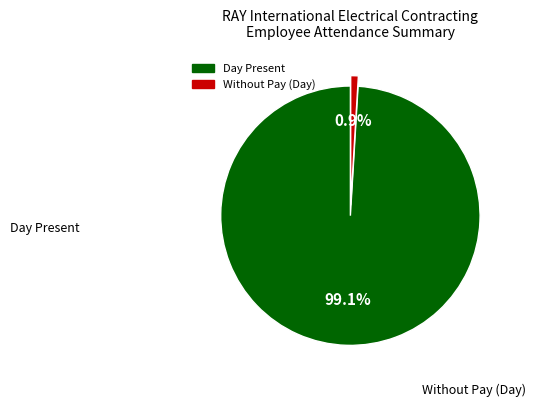

Is there any slice that represents more than half of the pie?

Yes